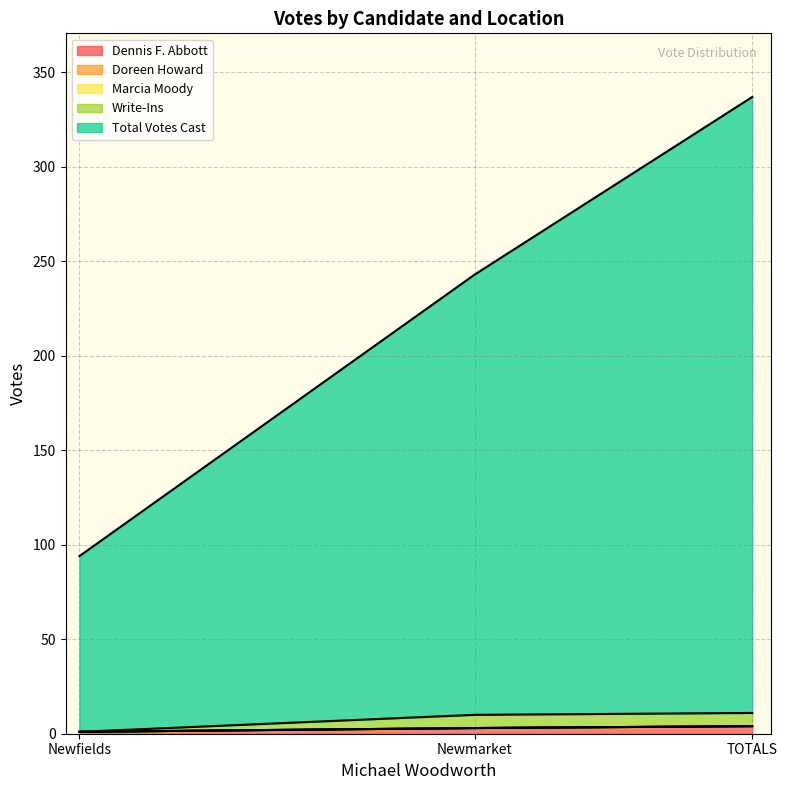

What position from the right is Newfields?

3